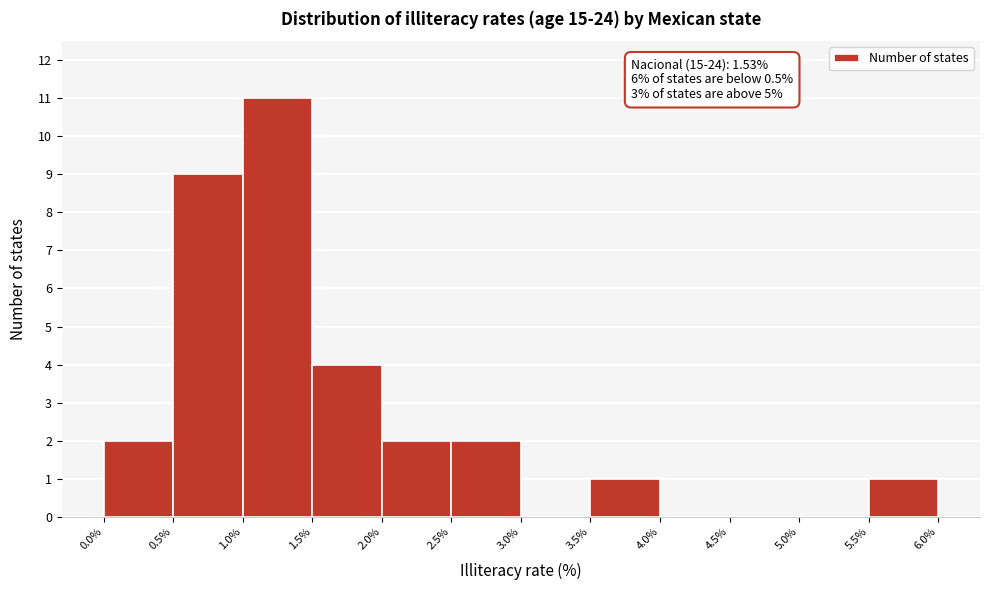

Over which range of the x-axis is the bar tallest?

1.0% to 1.5%